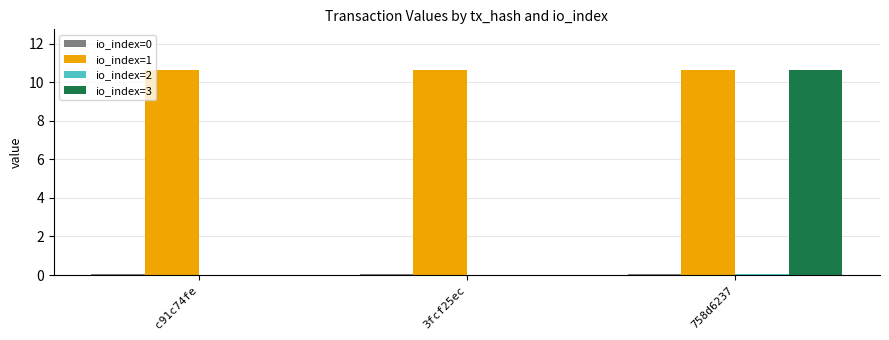

What is the maximum value shown in the chart?

10.6